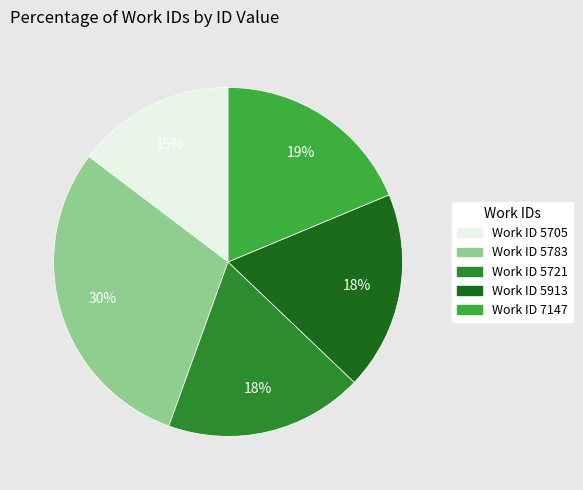

Does any single category account for the majority?

No